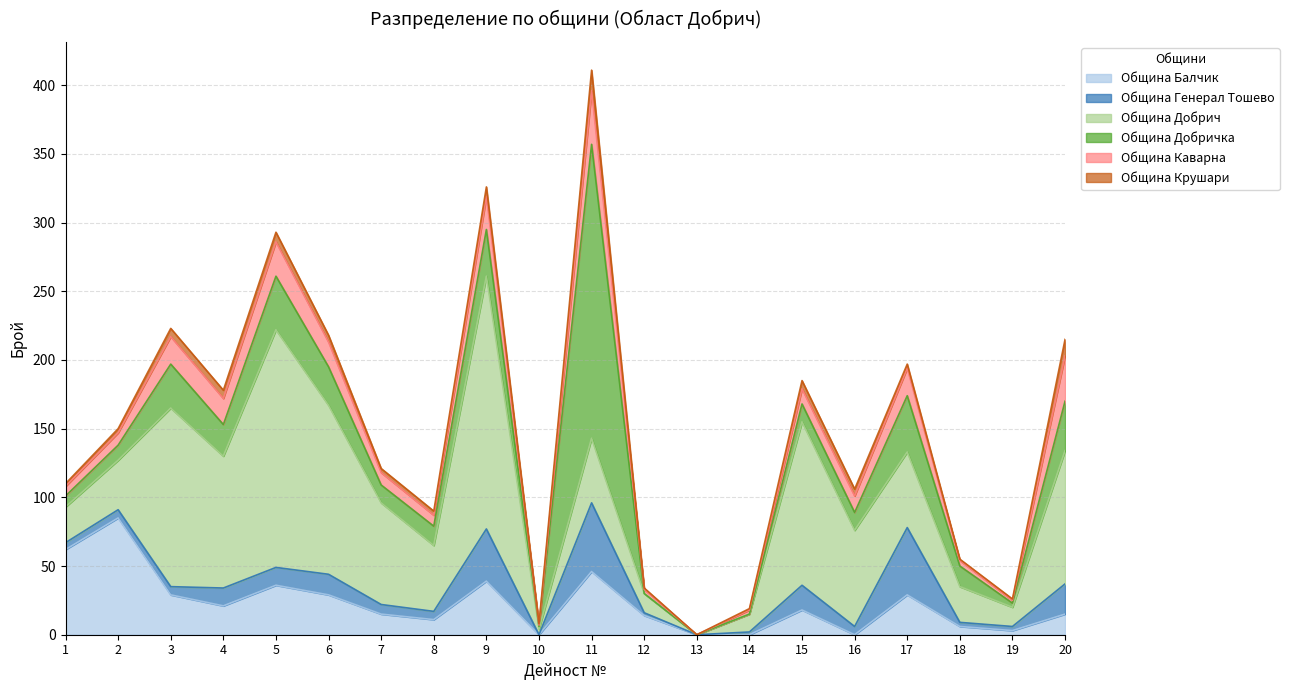

How many lines are shown in the chart?

6